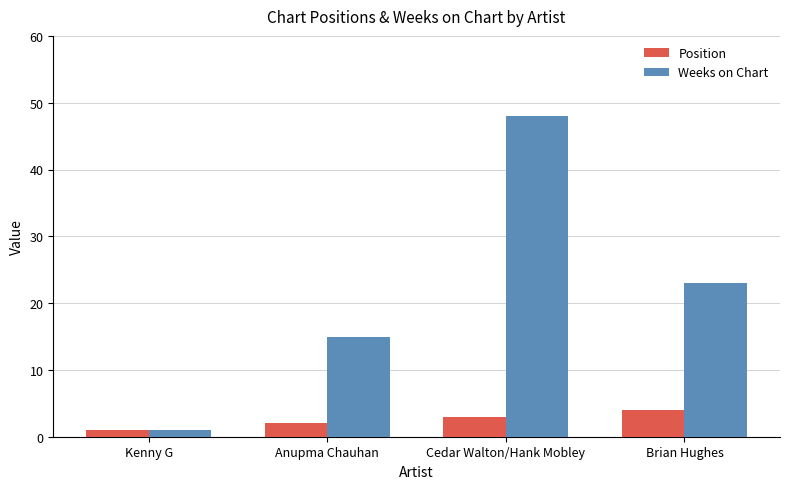

How many data points does each series have?

4